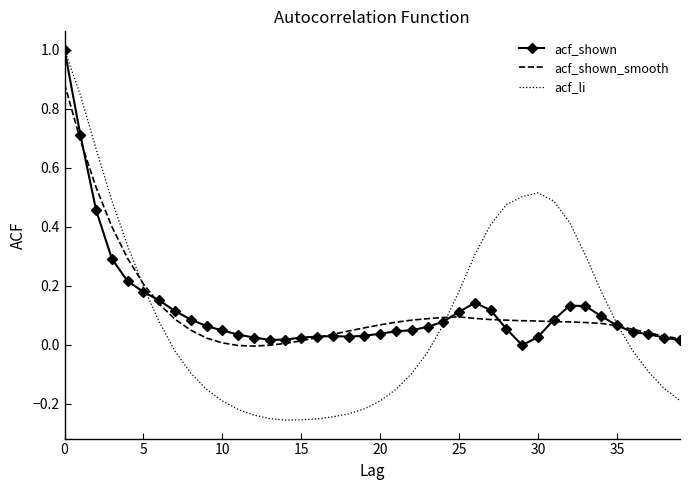

How many values in the acf_li series exceed 0?

19